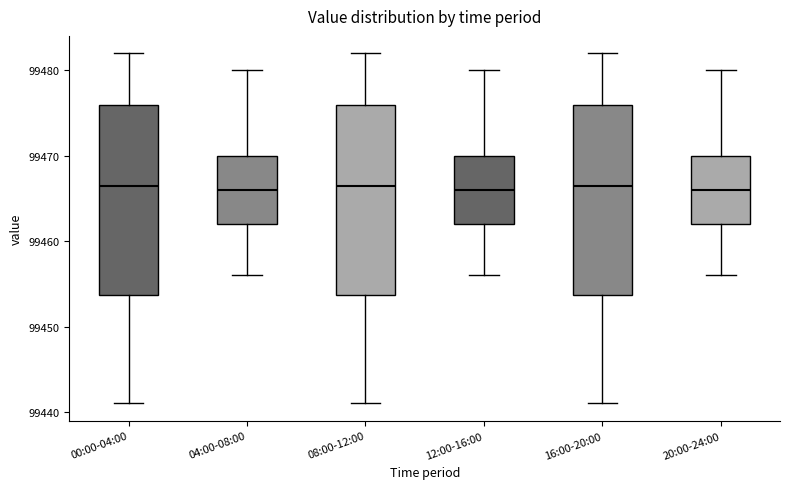

Reading left to right, transcribe this box plot: for each box, give where its median line is, the range the box spans, and where its two whiskers end, as read against the y-axis. The values are not printed on the chart, so give them approximately, as read against the axis.

00:00-04:00: median 99467, box 99454 to 99476, whiskers 99441 to 99482
04:00-08:00: median 99466, box 99462 to 99470, whiskers 99456 to 99480
08:00-12:00: median 99467, box 99454 to 99476, whiskers 99441 to 99482
12:00-16:00: median 99466, box 99462 to 99470, whiskers 99456 to 99480
16:00-20:00: median 99467, box 99454 to 99476, whiskers 99441 to 99482
20:00-24:00: median 99466, box 99462 to 99470, whiskers 99456 to 99480